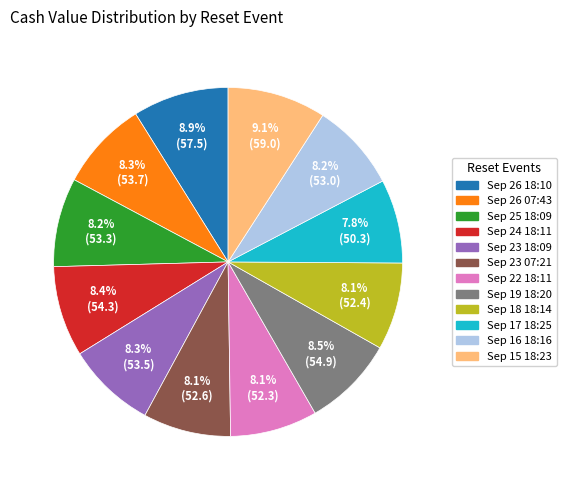

Is there any slice that represents more than half of the pie?

No